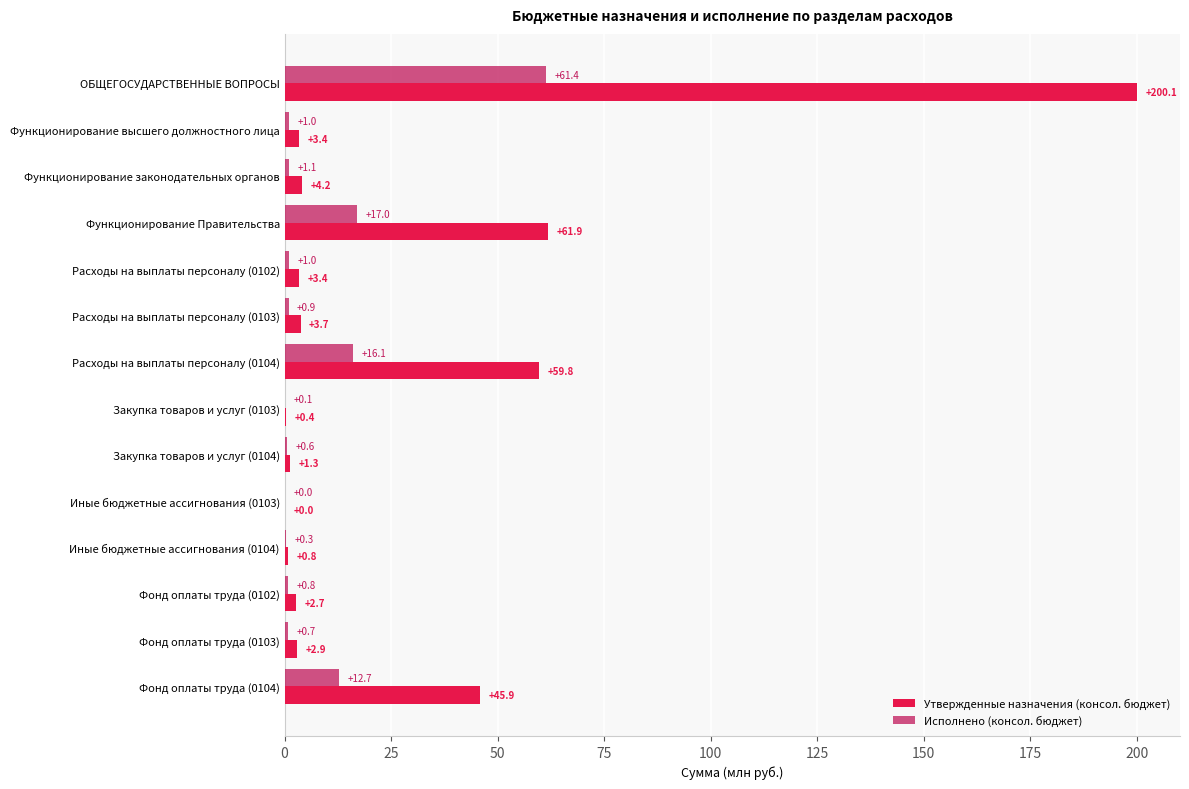

What is the maximum value for Утвержденные назначения (консол. бюджет)?

200.1